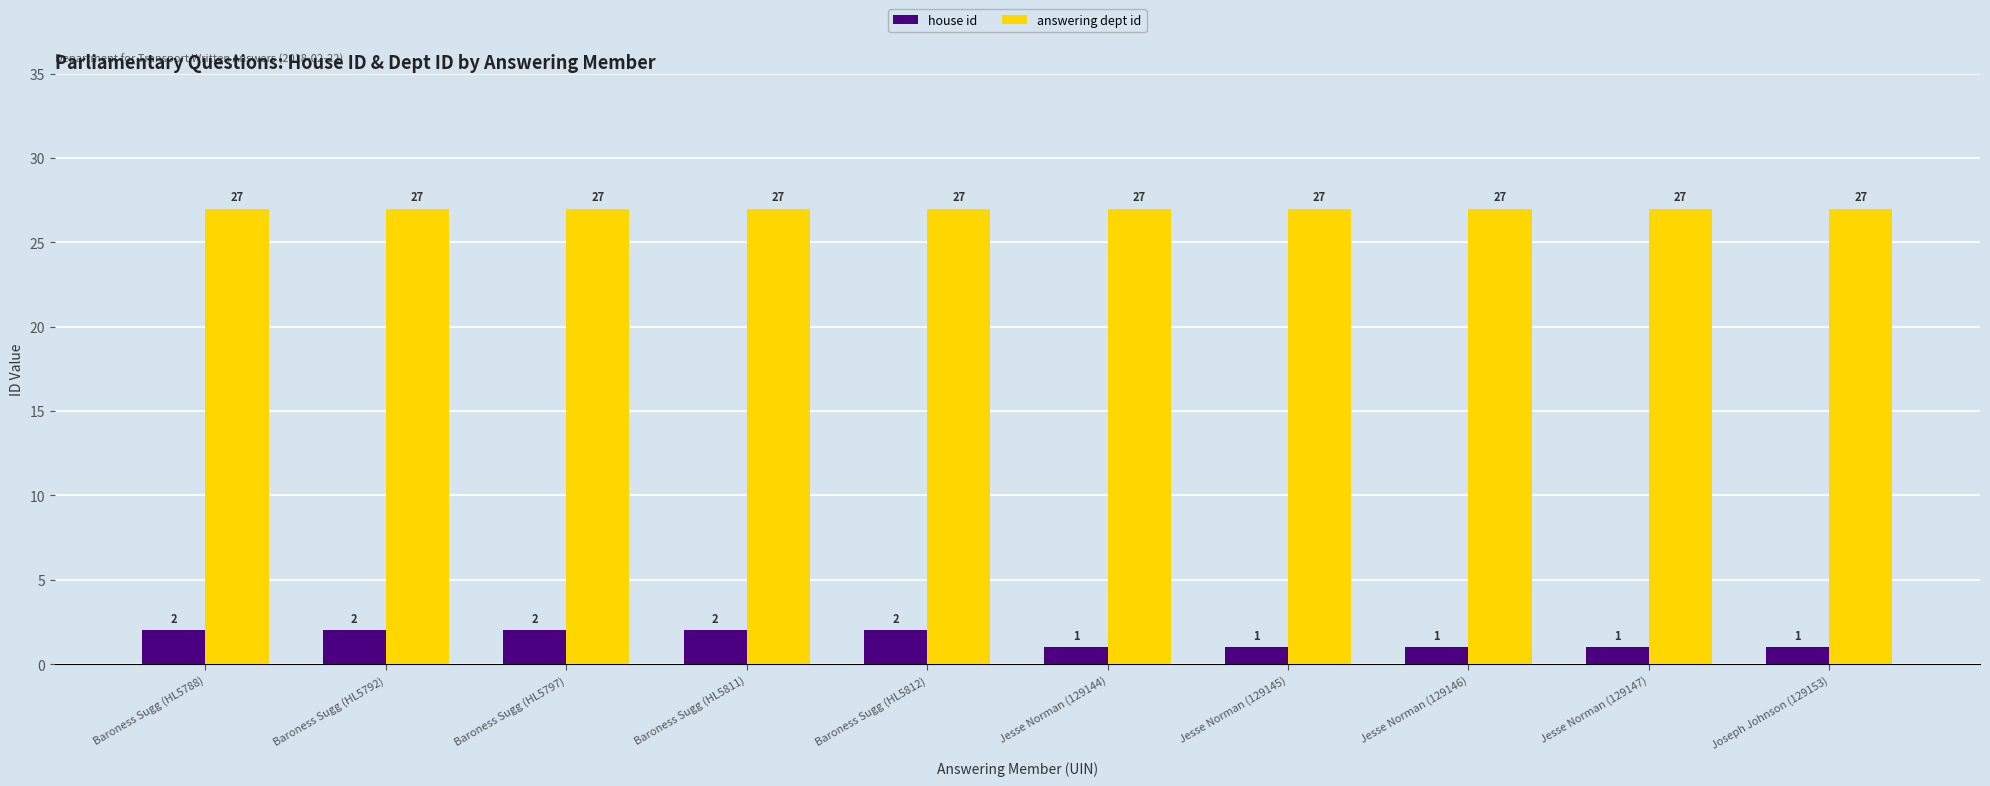

How many categories are shown in the chart?

10